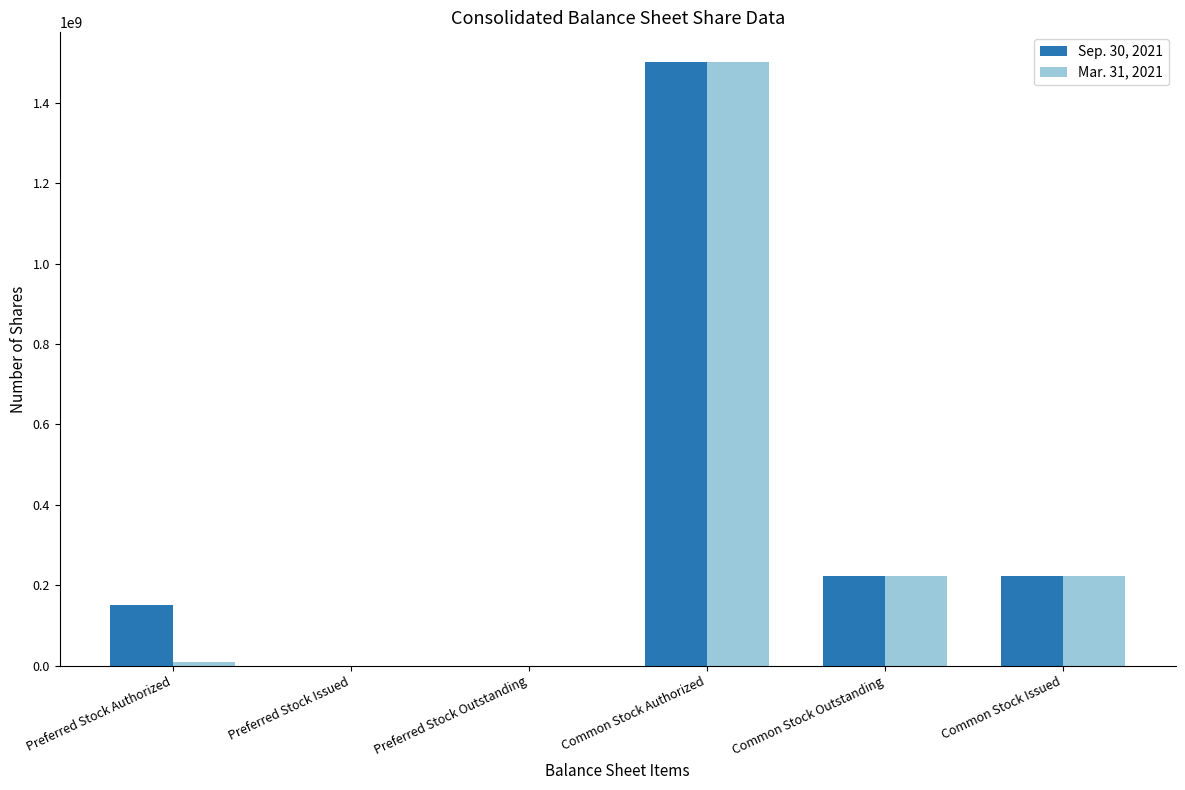

What is the maximum value for Mar. 31, 2021?

1500000000